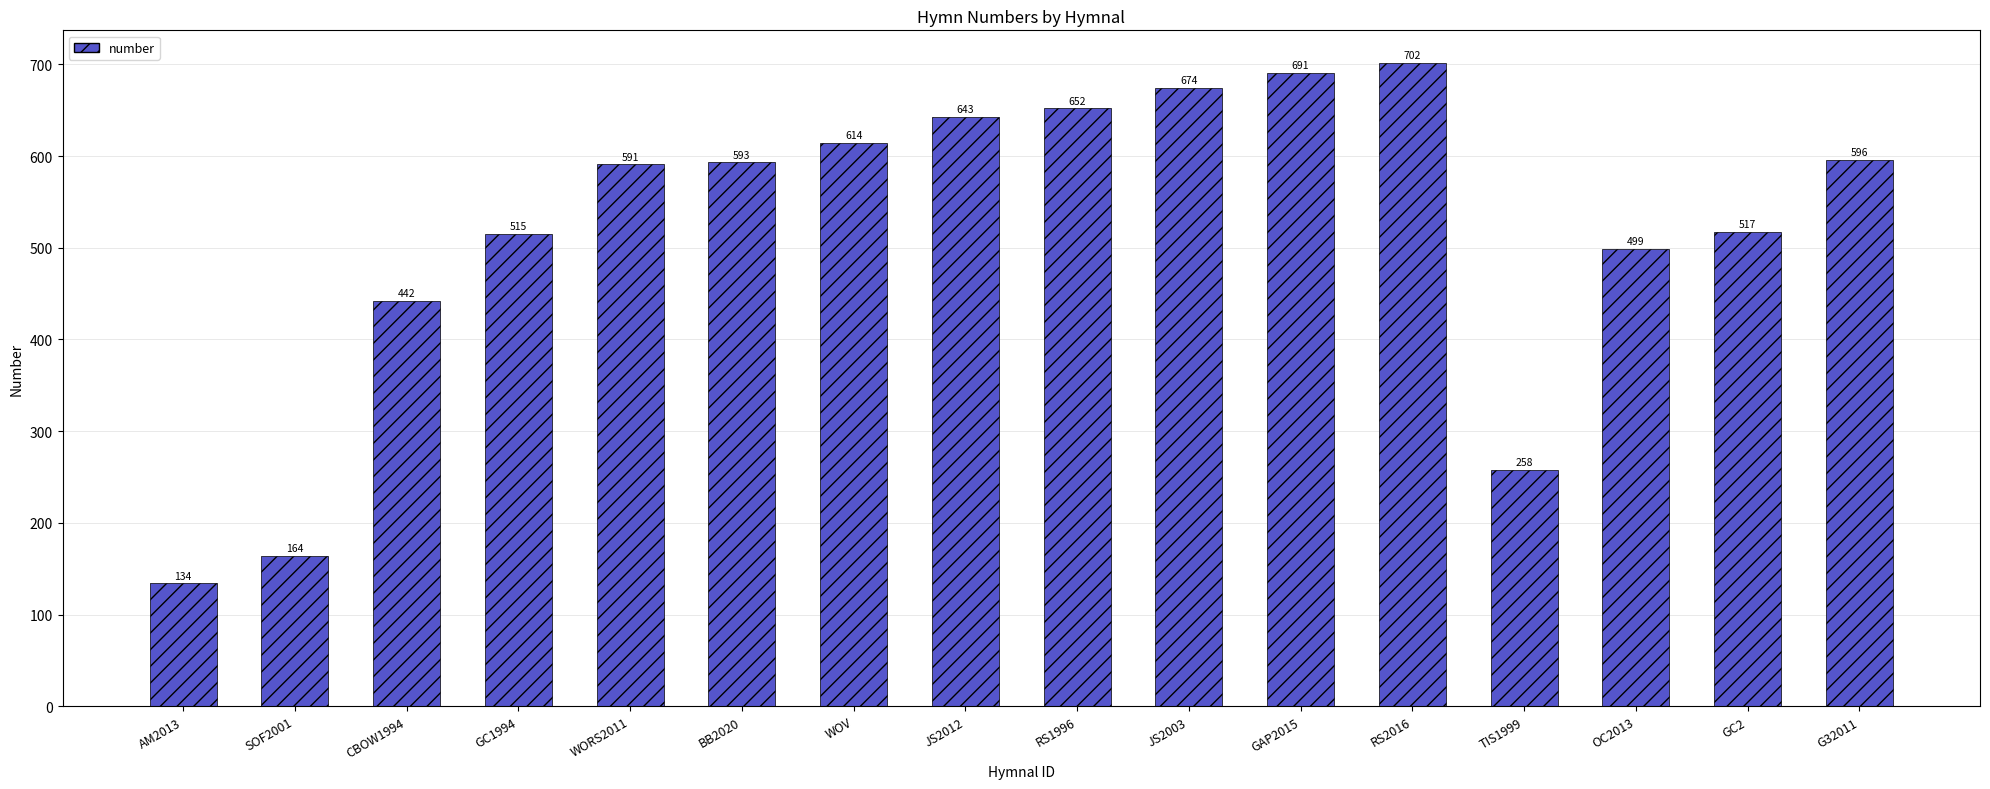

What is the average value?

518